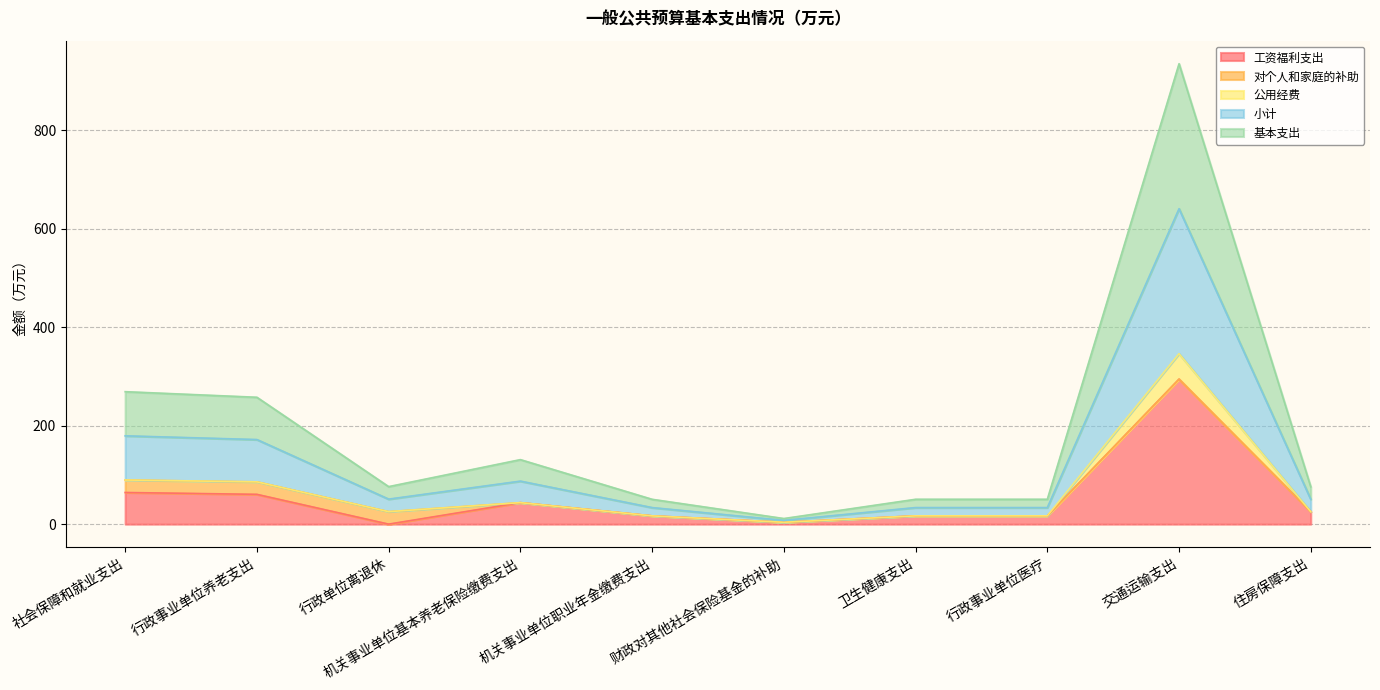

True or false: 基本支出 has a value of 166.6 at 行政事业单位养老支出.

False